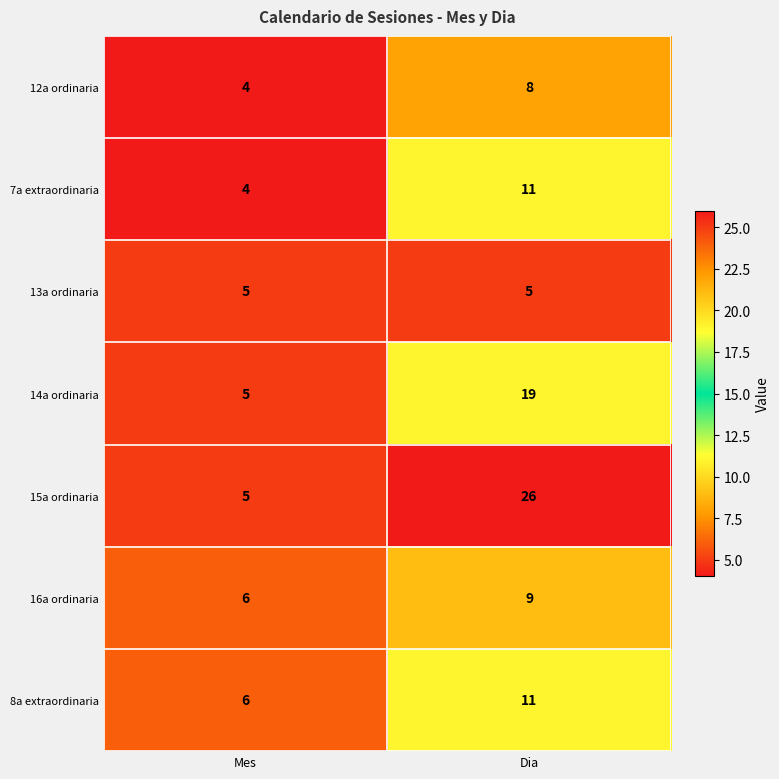

Which series has the widest spread of values?

15a ordinaria